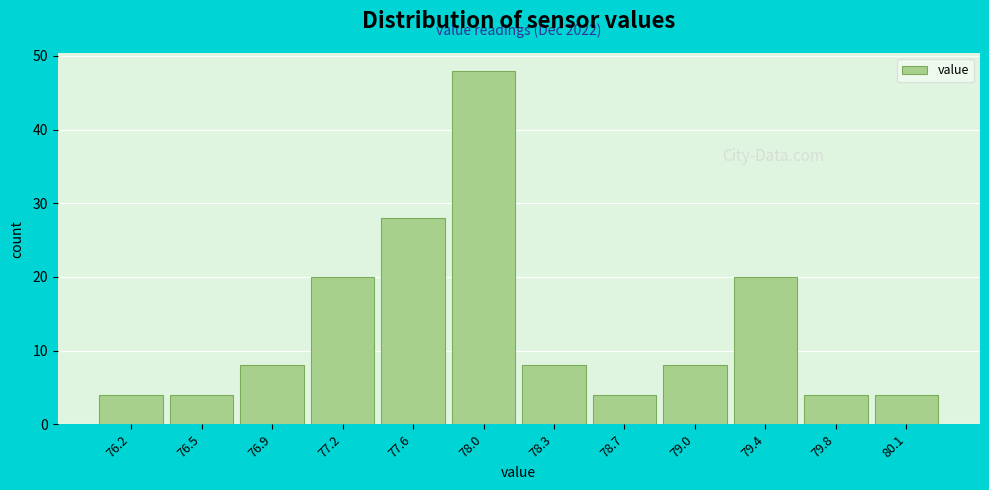

Reading left to right, extract all data points from this chart.

4	4	8	20	28	48	8	4	8	20	4	4